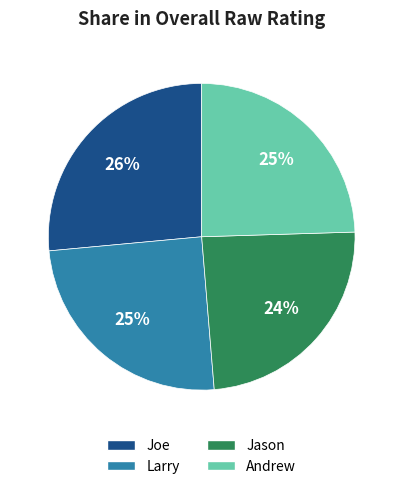

Does Larry represent more than half of the total?

No